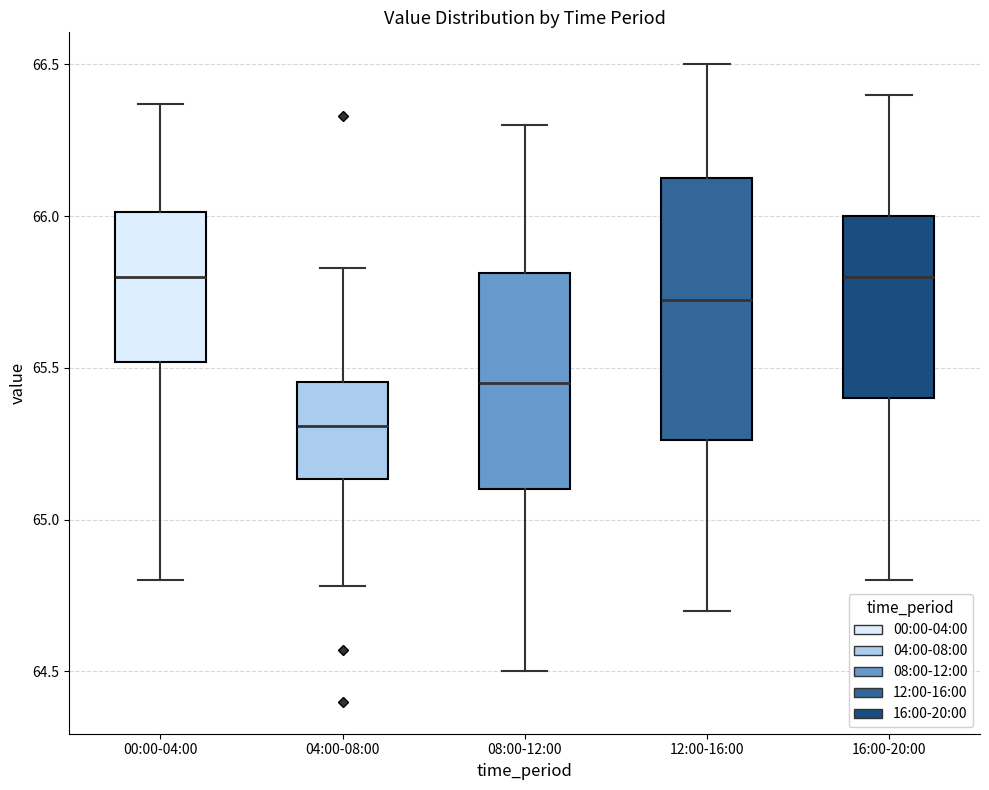

Comparing the boxes themselves (not the whiskers), which one is the tallest?

12:00-16:00